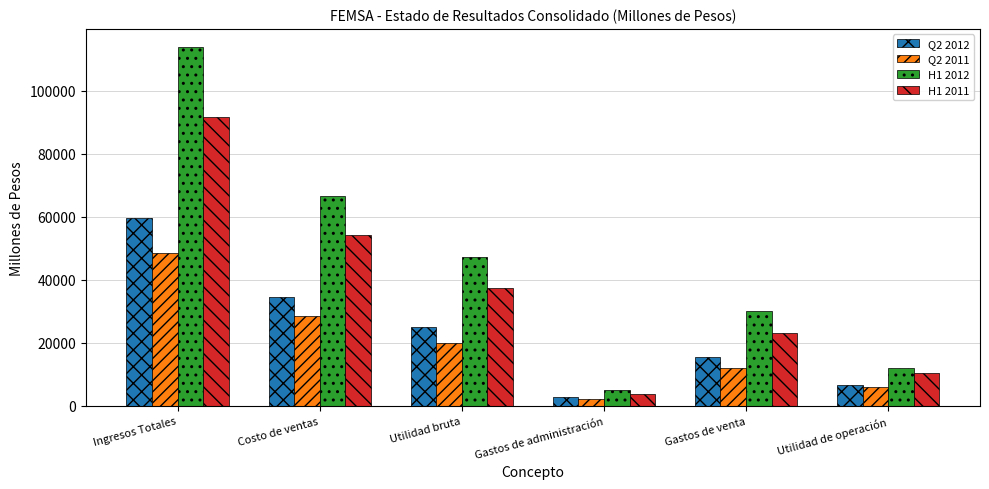

At how many categories does at least one series exceed 95527?

1